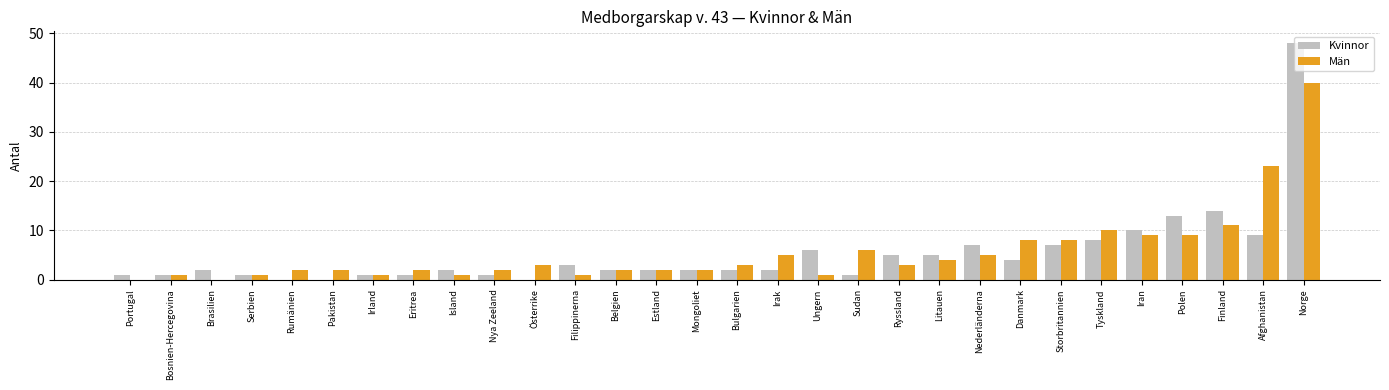

What is the sum of the Kvinnor values at Tyskland and Mongoliet?

10